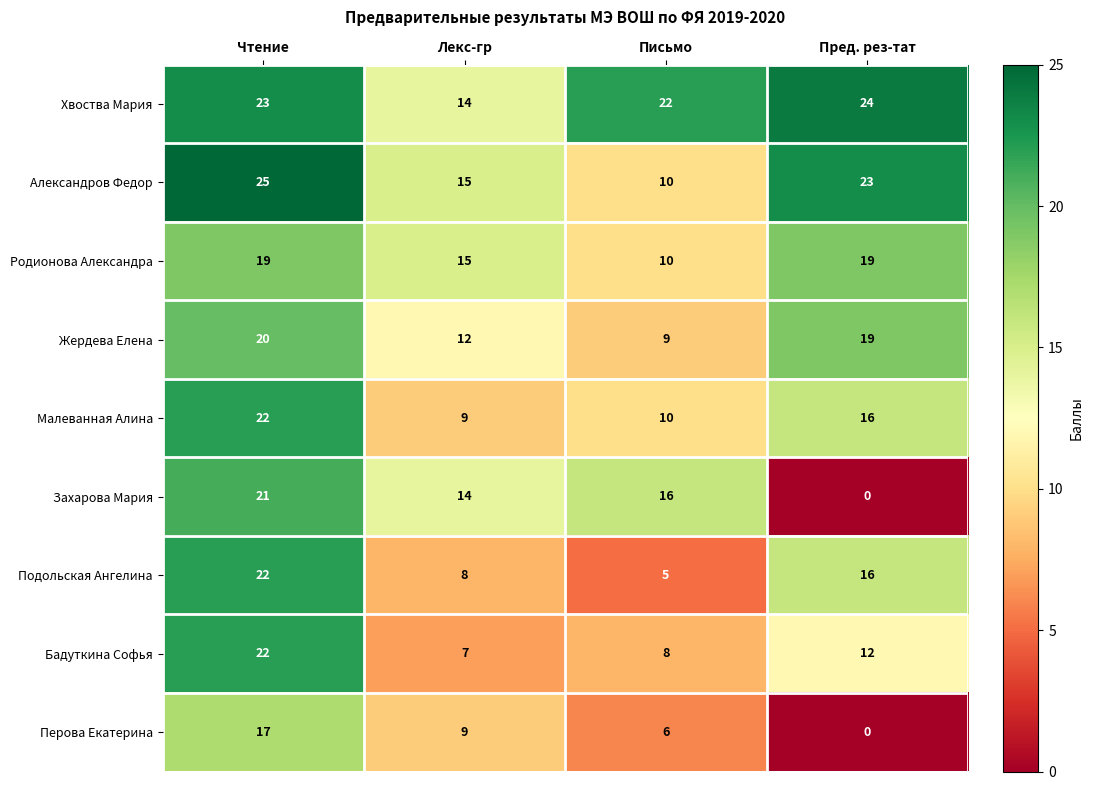

Rank the categories by Хвоства Мария value from highest to lowest.

Пред. рез-тат, Чтение, Письмо, Лекс-гр